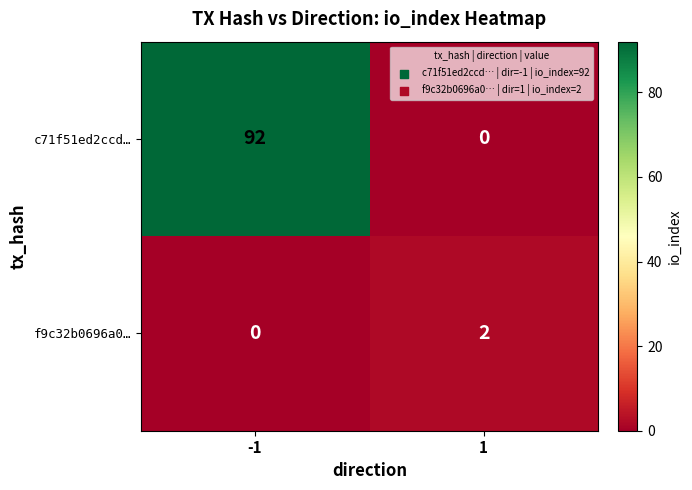

What is the approximate value of c71f51ed2ccd… at -1, to the nearest 10?

90